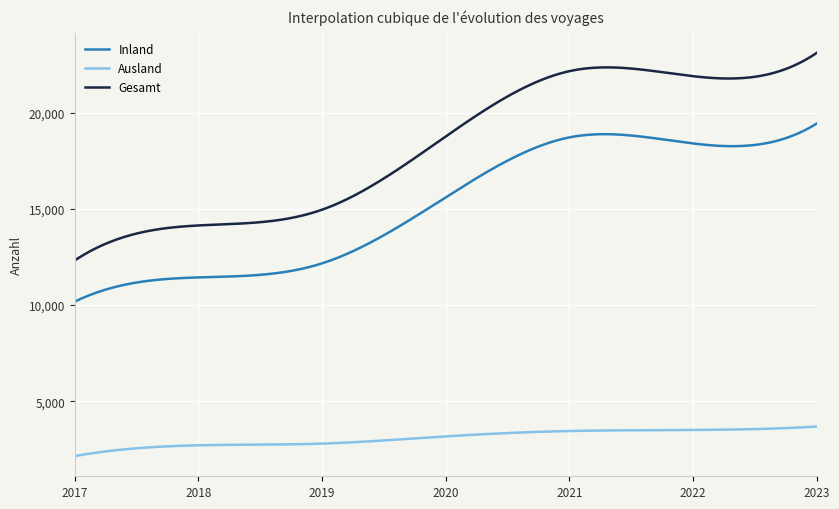

Which series has the largest total across all categories?

Gesamt